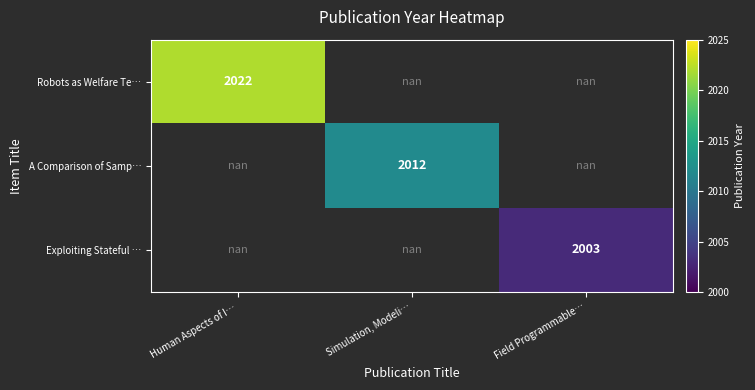

At how many categories does at least one series exceed 2013?

1